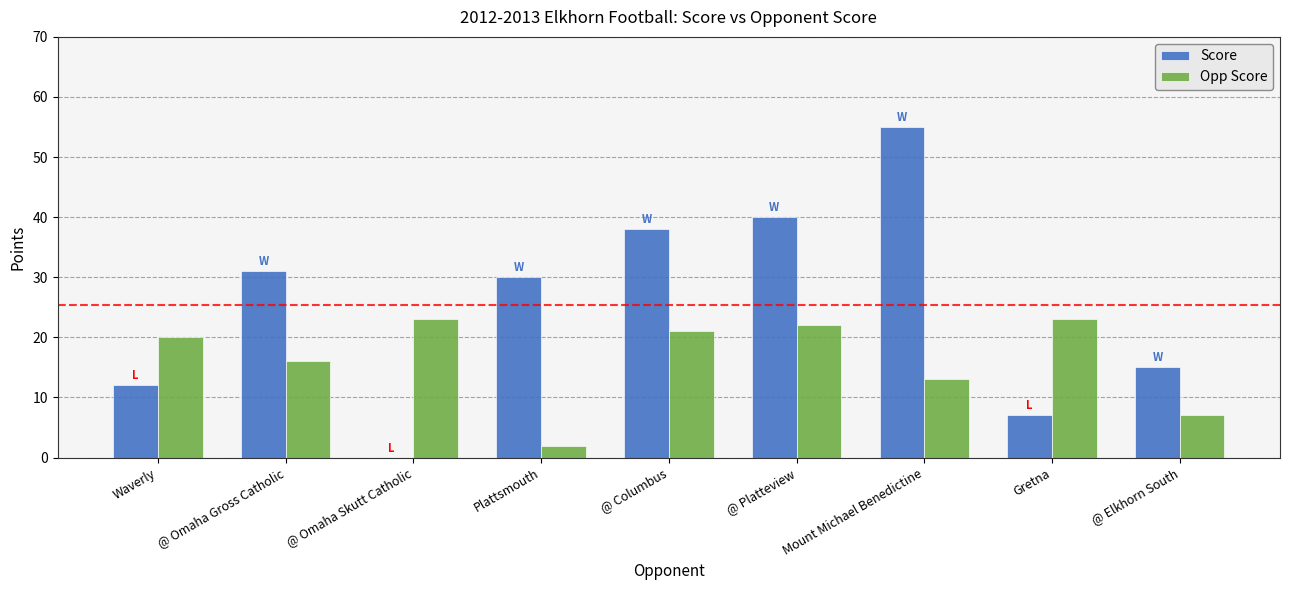

What are all the series names shown in the legend?

Score, Opp Score